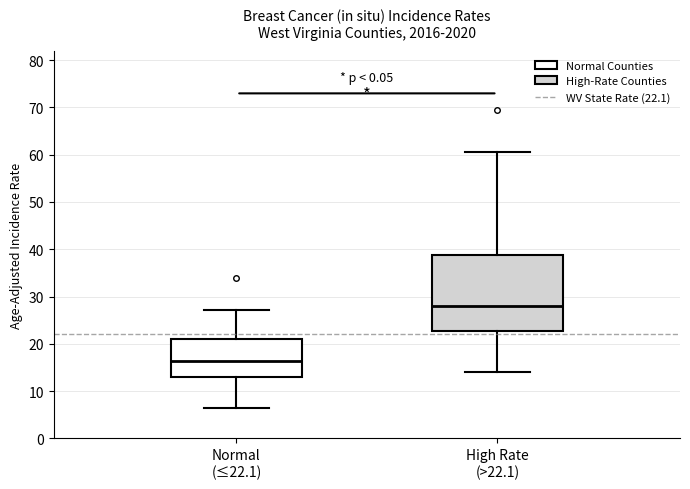

Reading left to right, transcribe this box plot: for each box, give where its median line is, the range the box spans, and where its two whiskers end, as read against the y-axis. The values are not printed on the chart, so give them approximately, as read against the axis.

Normal (≤22.1): median 16, box 13 to 21, whiskers 7 to 27
High Rate (>22.1): median 28, box 23 to 39, whiskers 14 to 61